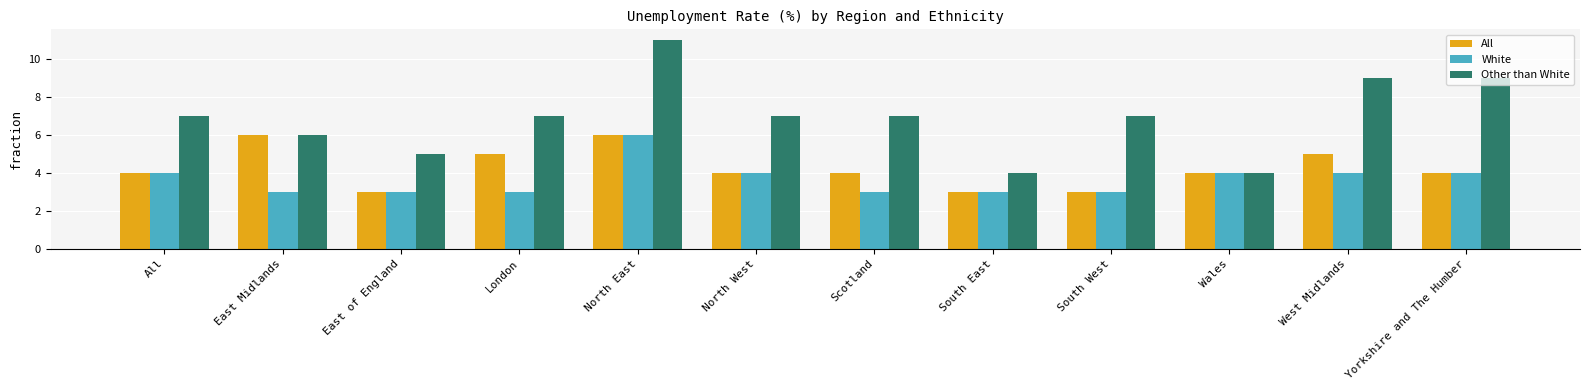

What is the approximate value of All at East of England?

3